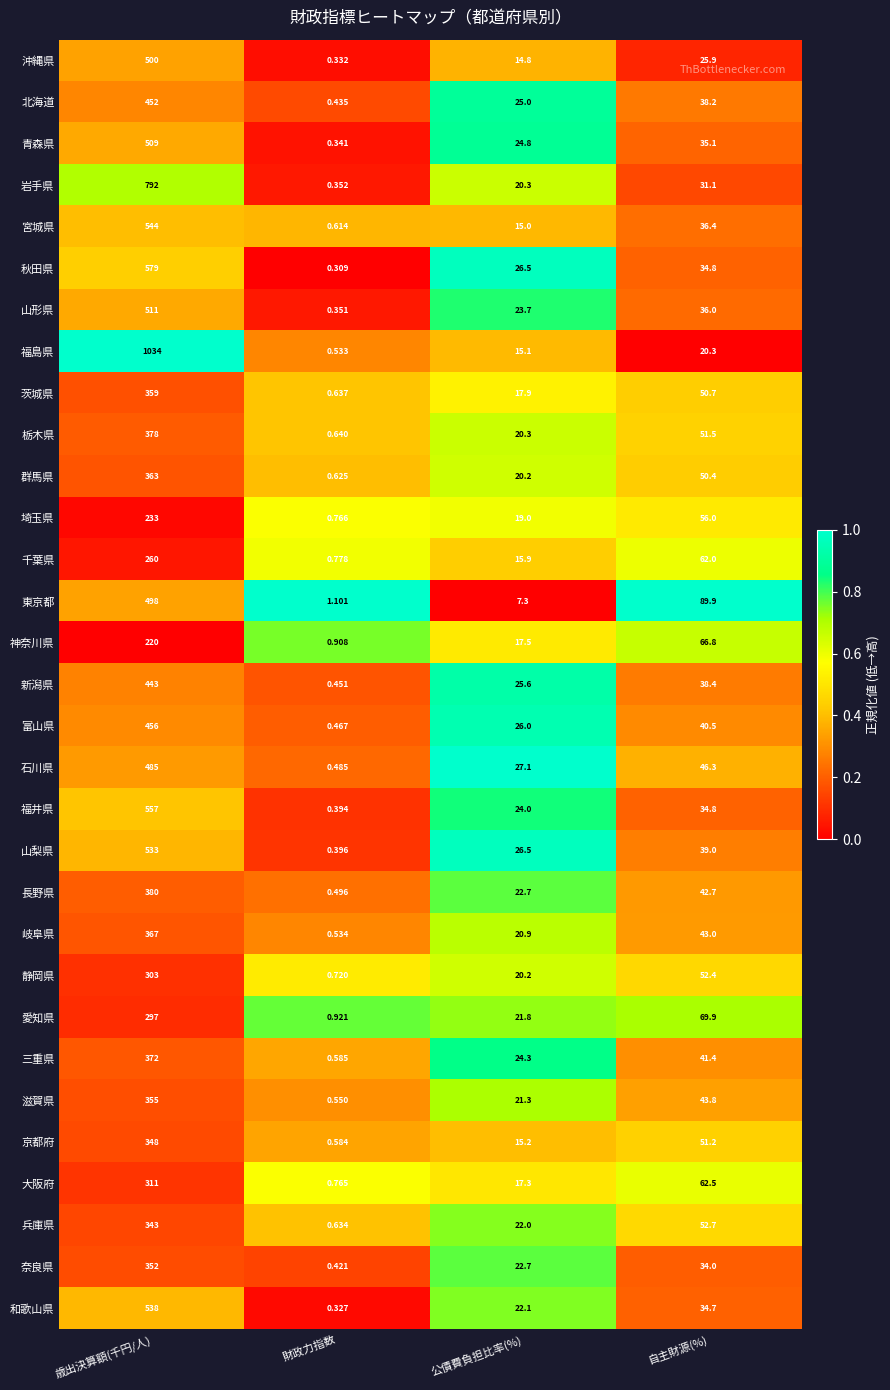

Between 歳出決算額(千円/人) and 自主財源(%), which series saw the biggest shift?

福島県